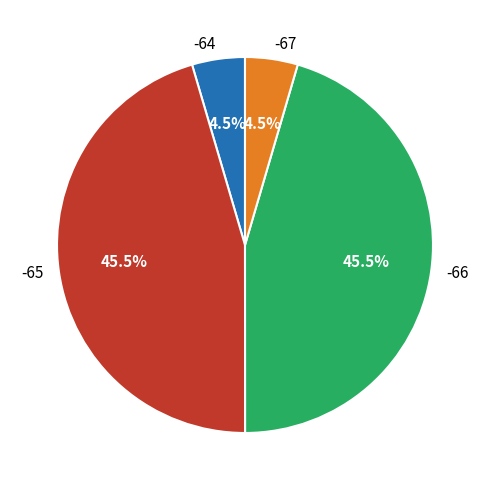

To the nearest percent, what is the average slice percentage?

25%